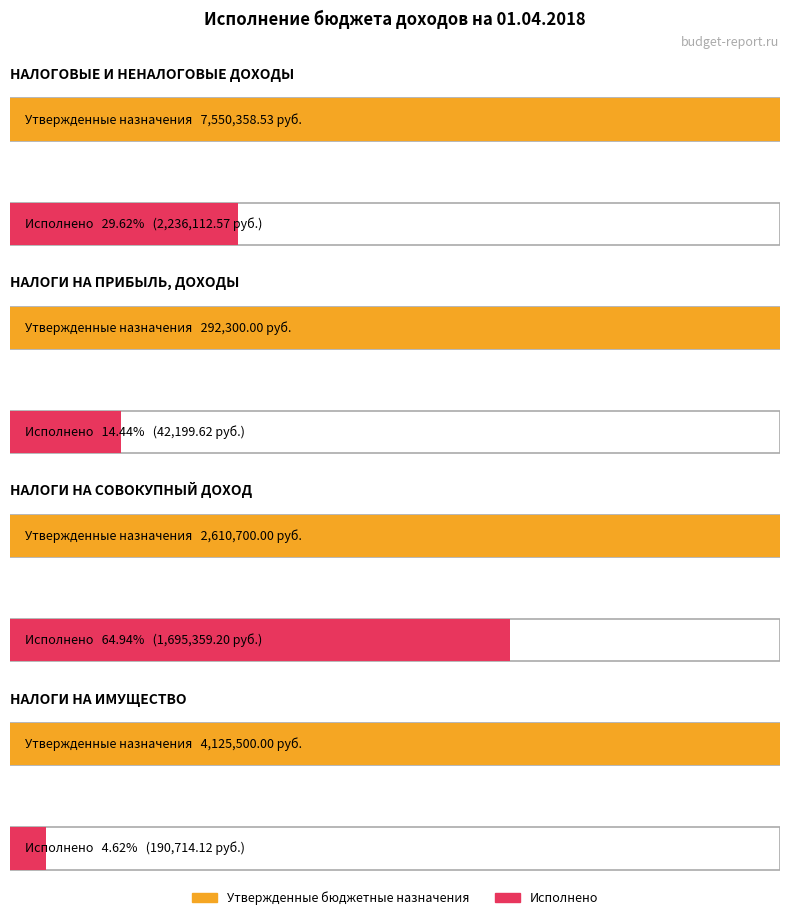

Between НАЛОГИ НА ПРИБЫЛЬ, ДОХОДЫ and НАЛОГИ НА ИМУЩЕСТВО, which series saw the biggest shift?

Утвержденные бюджетные назначения